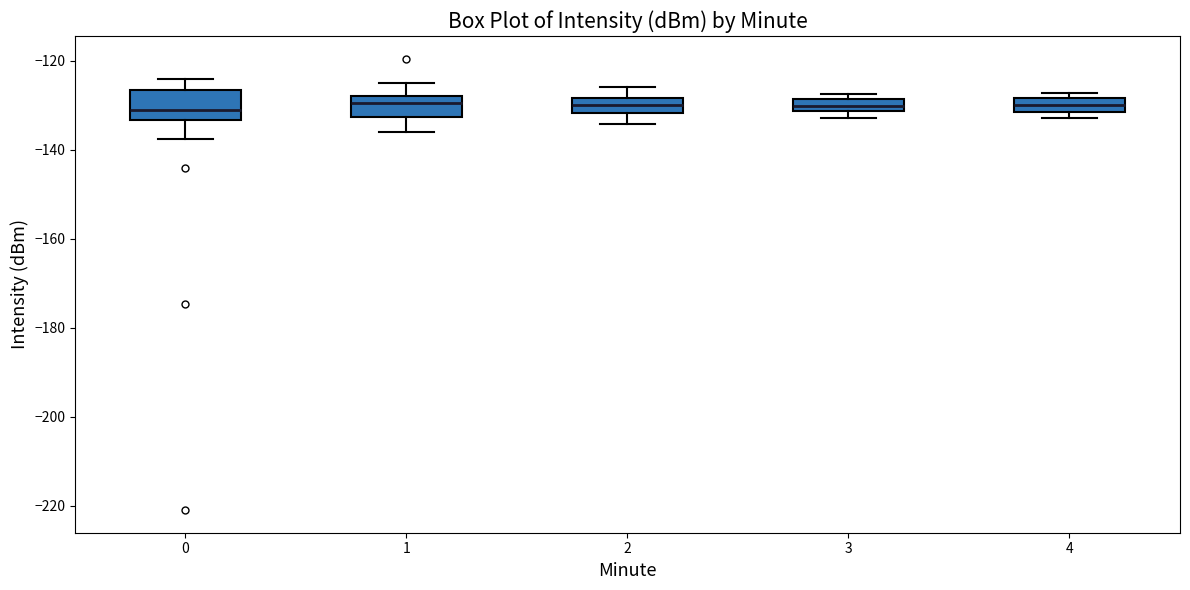

Where is the lower edge of the box at x = 2 on the y-axis? The values are not printed on the chart, so give them approximately, as read against the axis.

-132